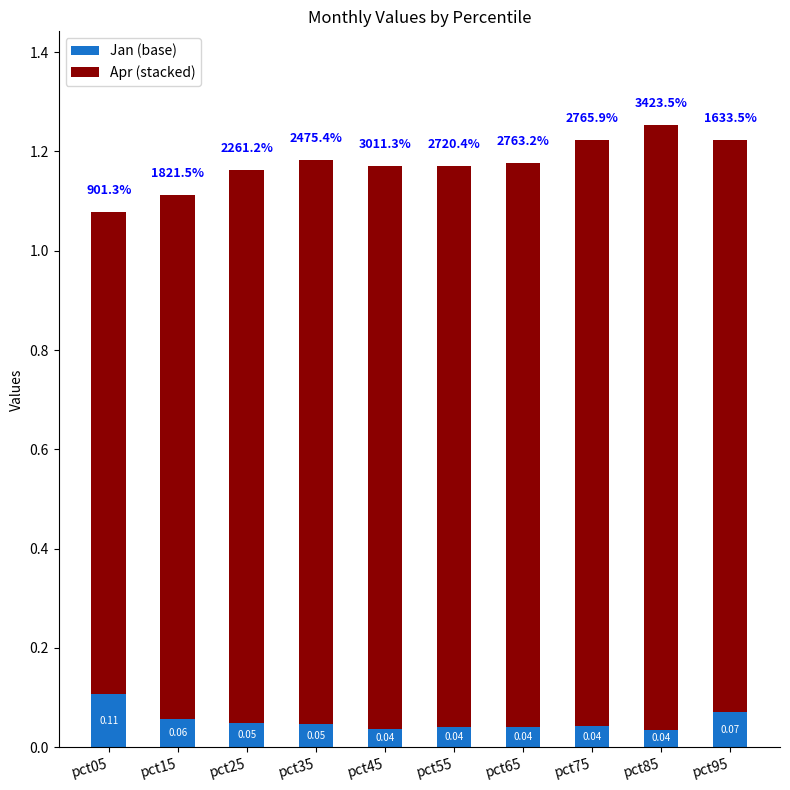

What is the sum of all Jan (base) values?

0.5